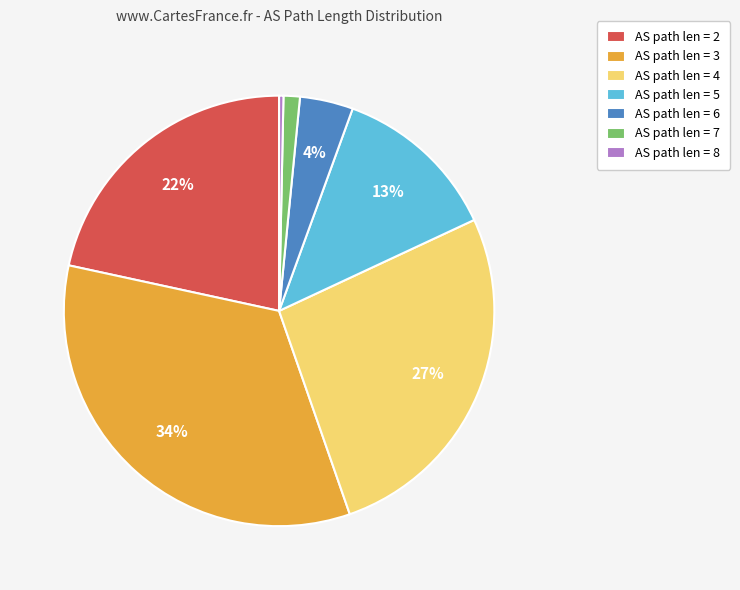

Between AS path len = 4 and AS path len = 7, which is larger?

AS path len = 4